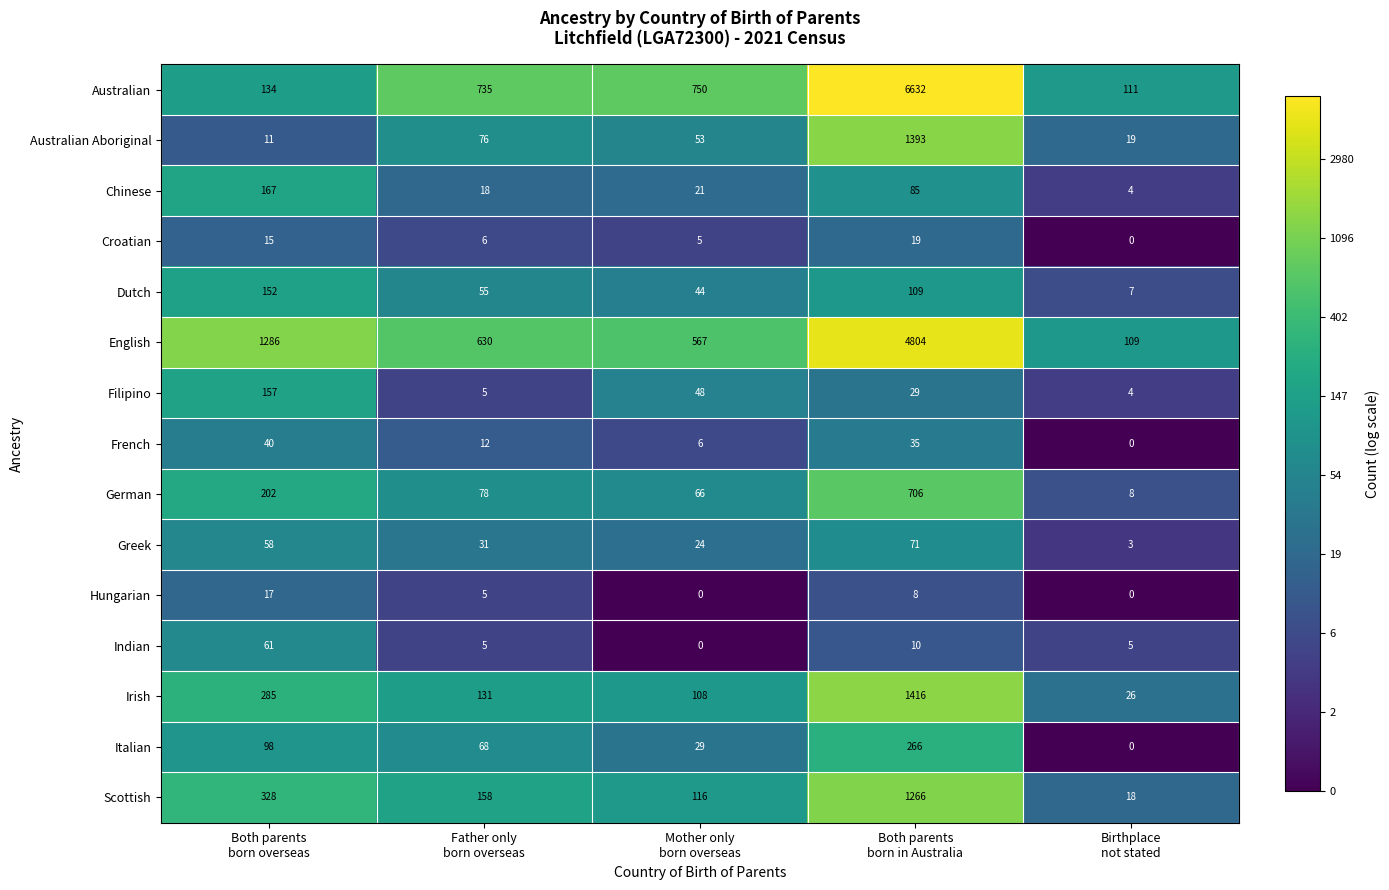

How many series are shown in this chart?

15